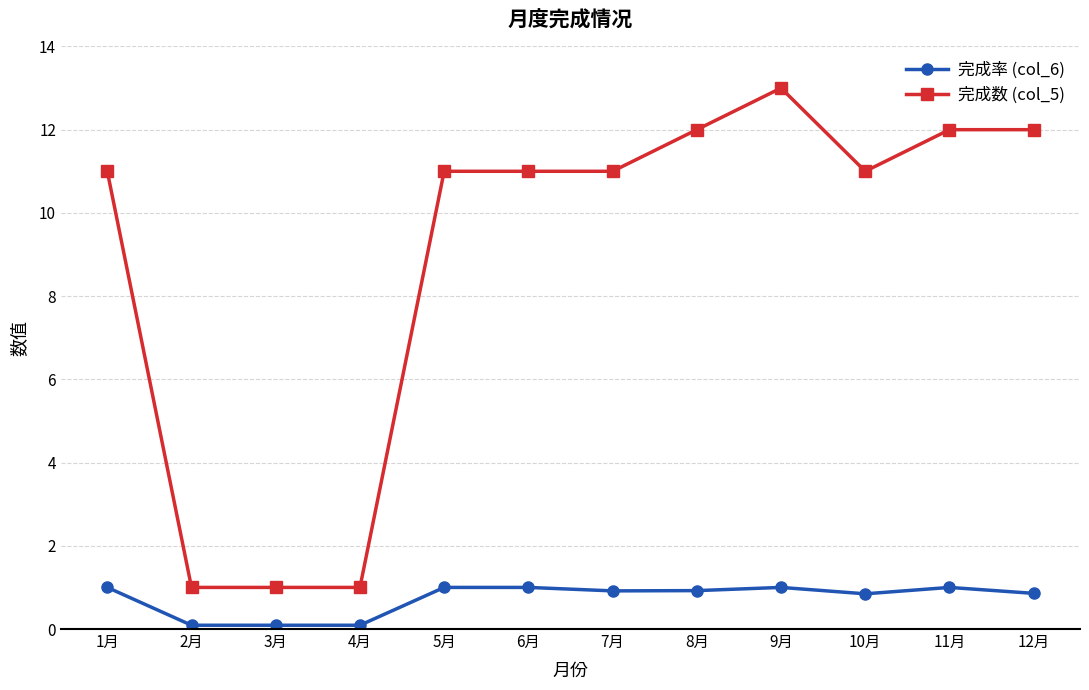

What is the sum of all 完成数 (col_5) values?

107.0